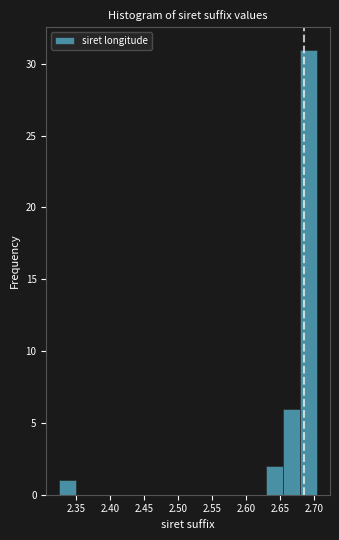

What is the height of the bar covering 2.630 to 2.655 on the x-axis? Neither the bar edges nor the heights are printed on the chart, so give them approximately, as read against the axes.

2